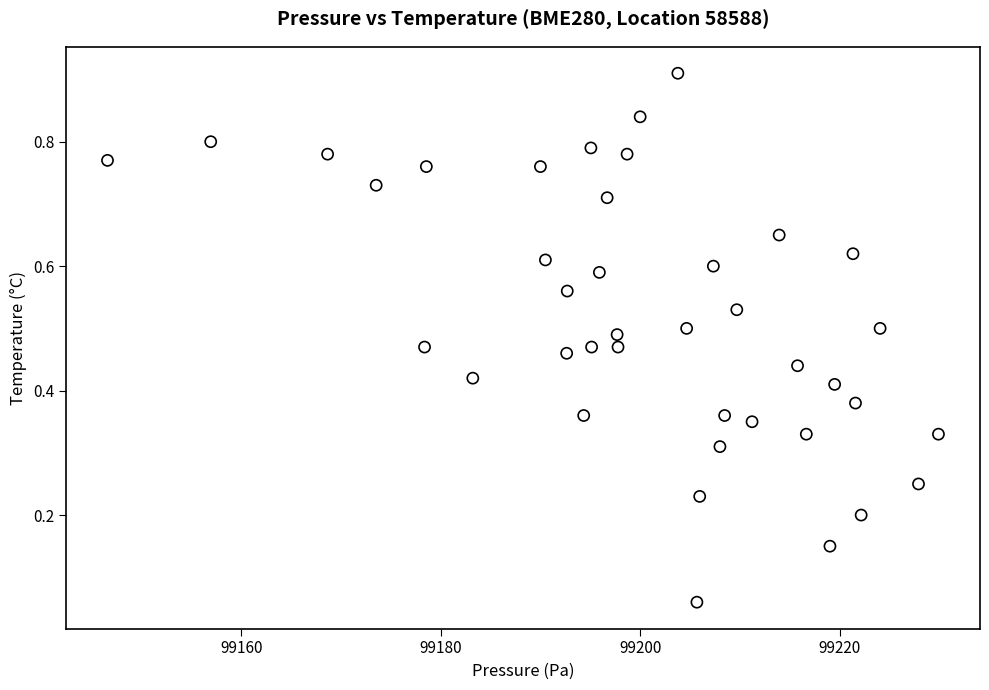

What is the range of X values (max minus min)?

83.3